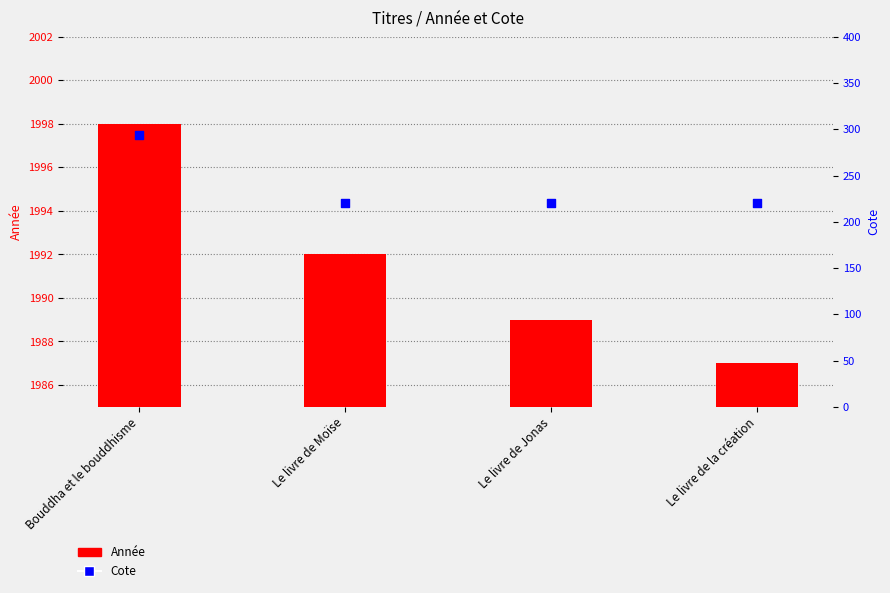

At which category is the sum across all series the highest?

Bouddha et le bouddhisme